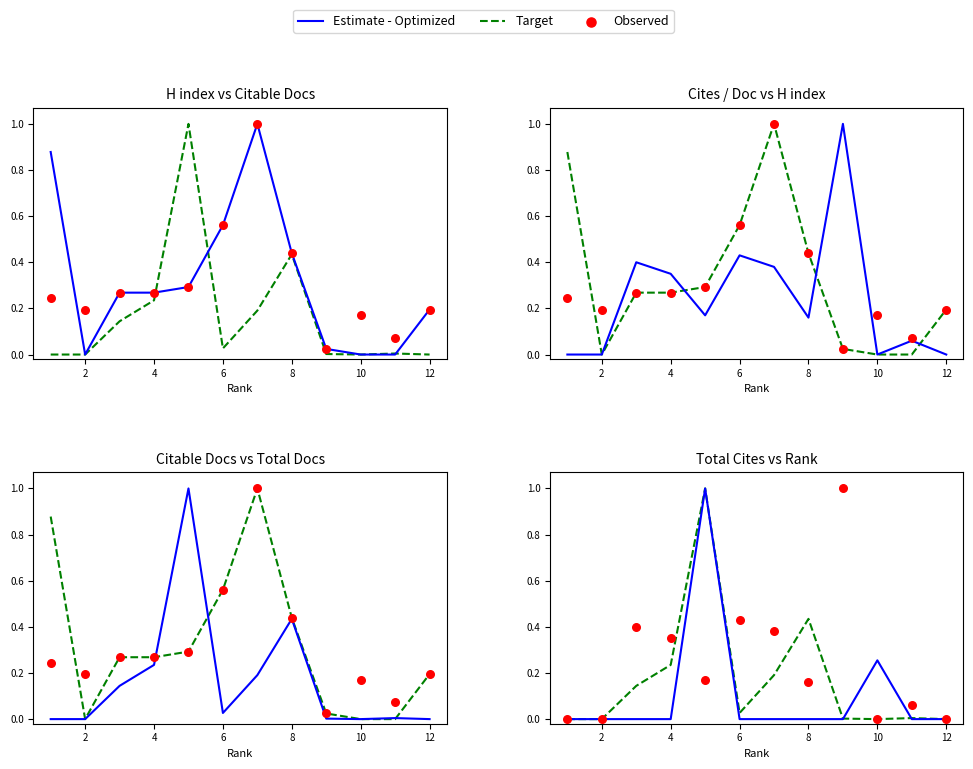

Which series contains the lowest Y value?

Estimate - Optimized